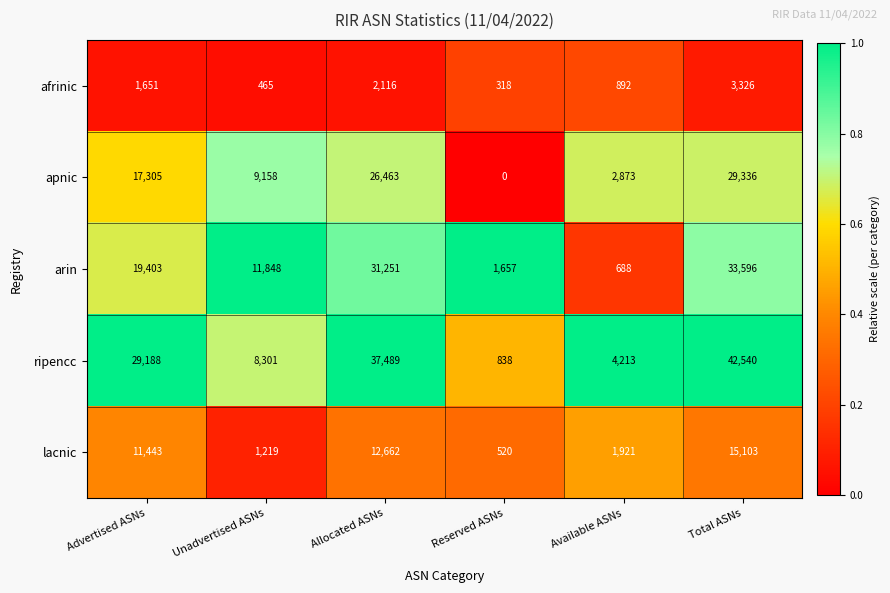

What is the difference between the highest and lowest values at Allocated ASNs?

35373